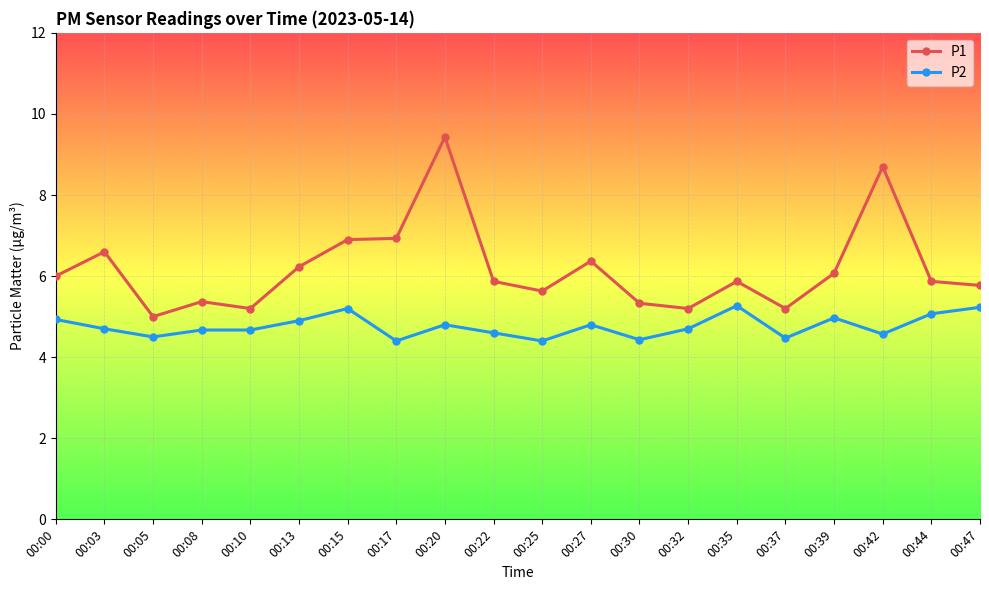

What is the spread (max minus min) of values at 00:13?

1.3